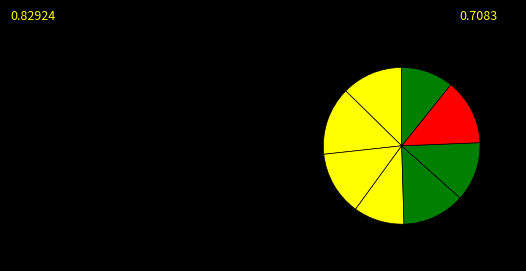

Count the number of slices in the pie.

8